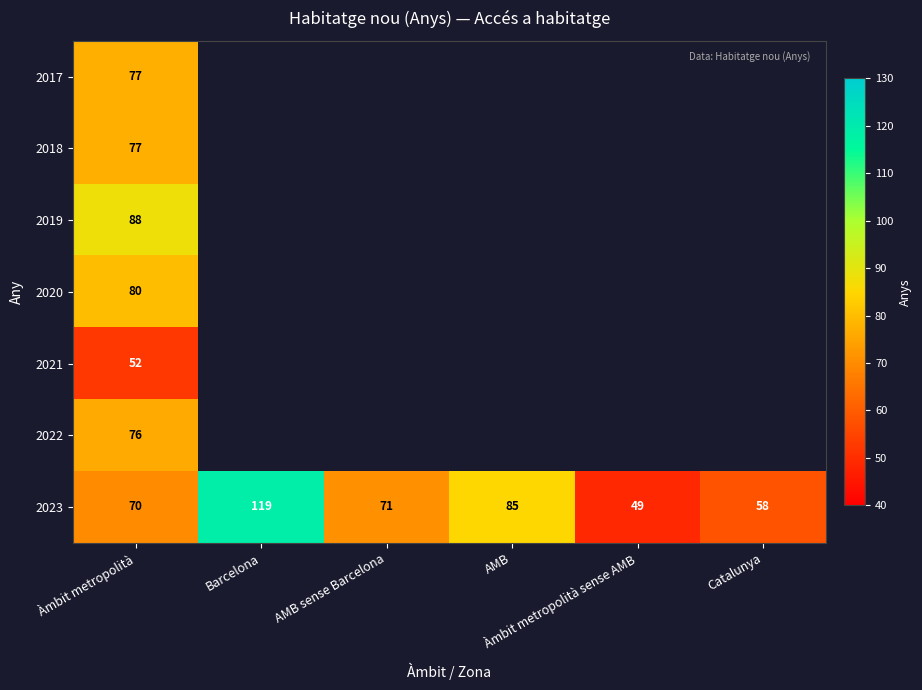

What is the difference between the maximum and second lowest values in the 2023 series?

61